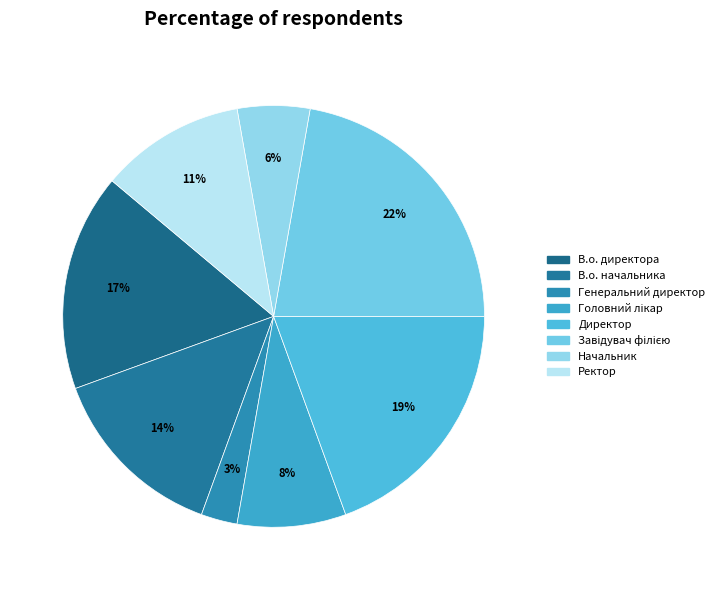

Which category has the smallest portion of the pie?

Генеральний директор